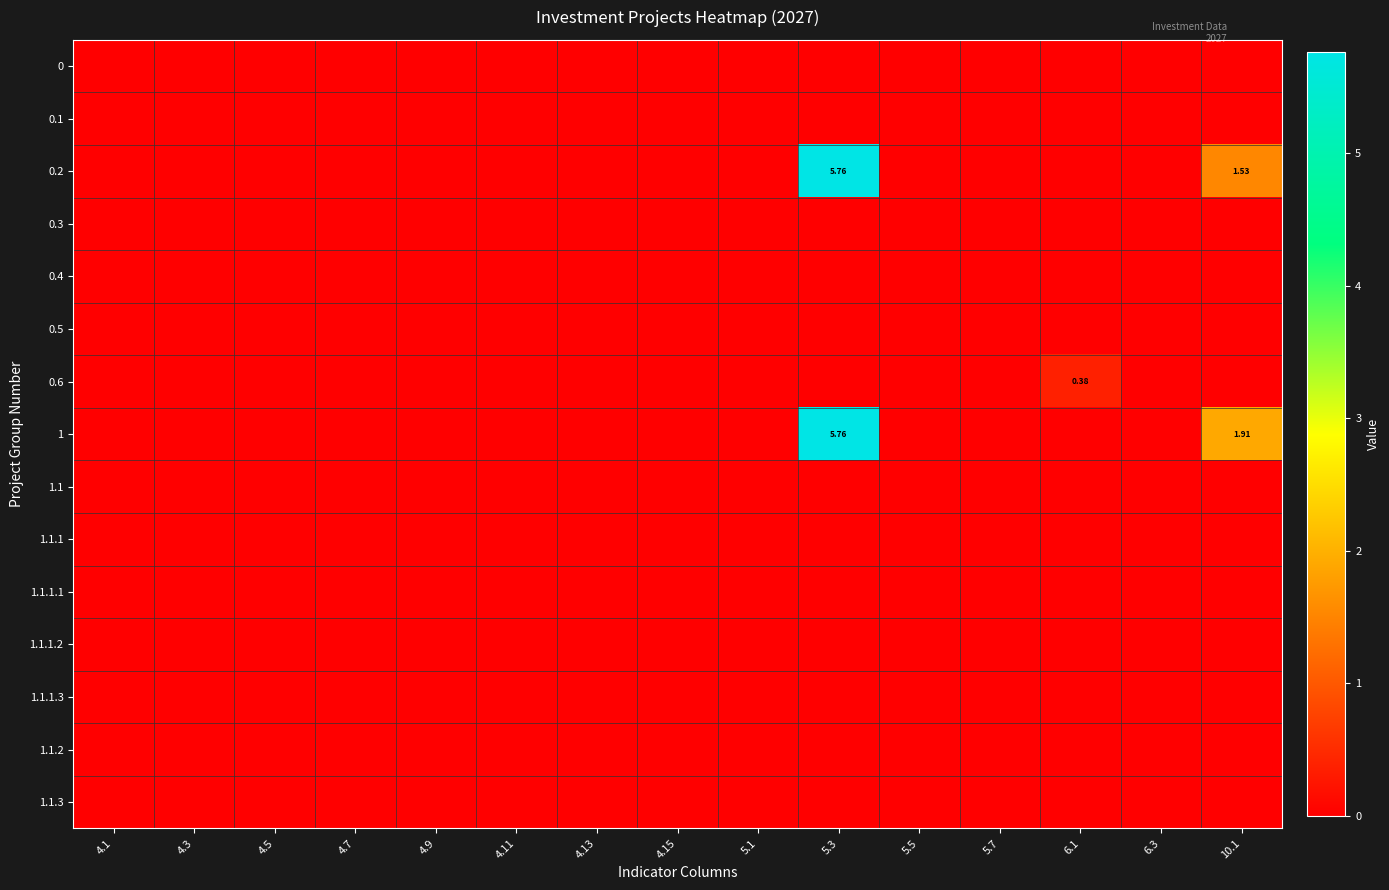

The 0.2 series shows 5.8 at 5.3. True or false?

True